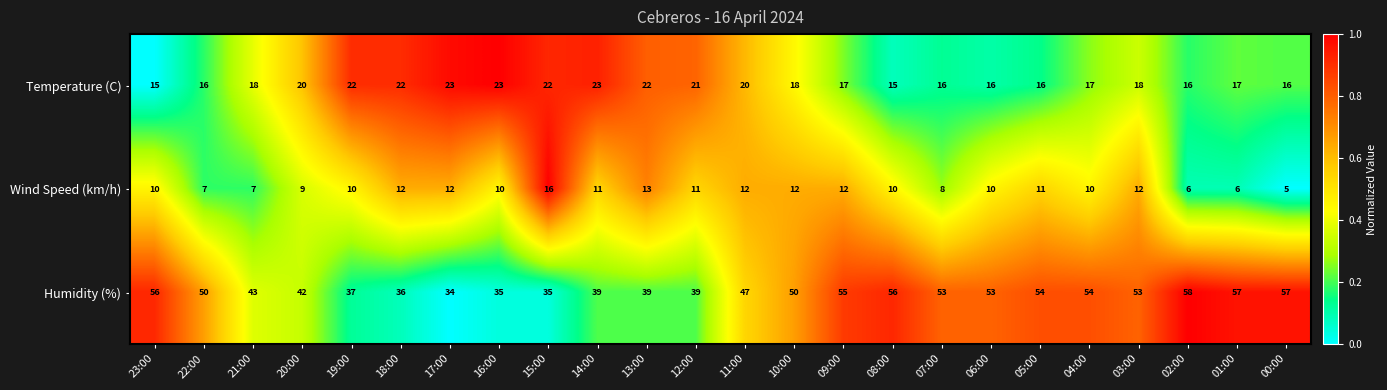

Between 14:00 and 05:00, which series saw the biggest shift?

Humidity (%)